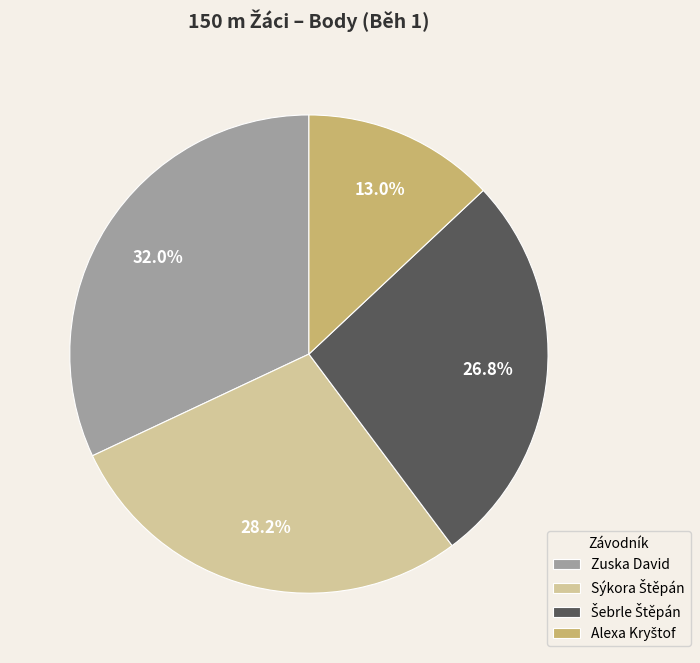

Is there a majority slice in this chart?

No